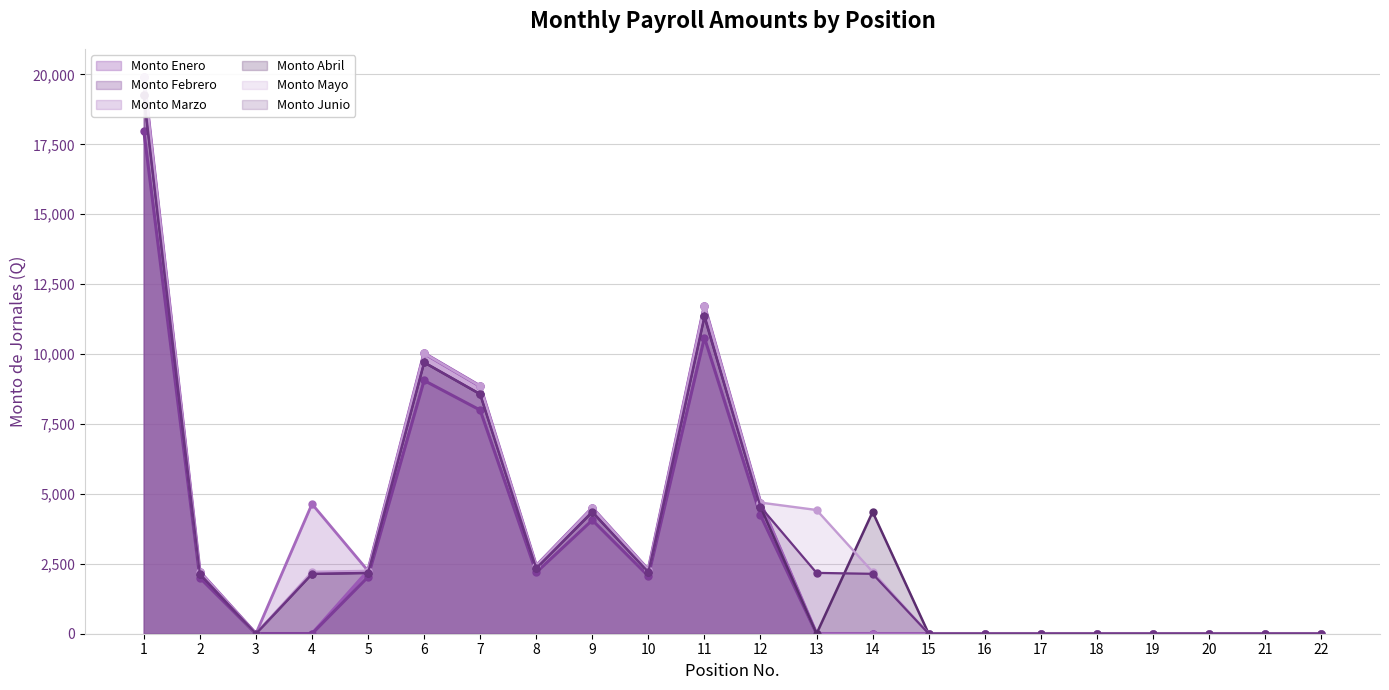

Which series has the largest total across all categories?

Monto Mayo (line)